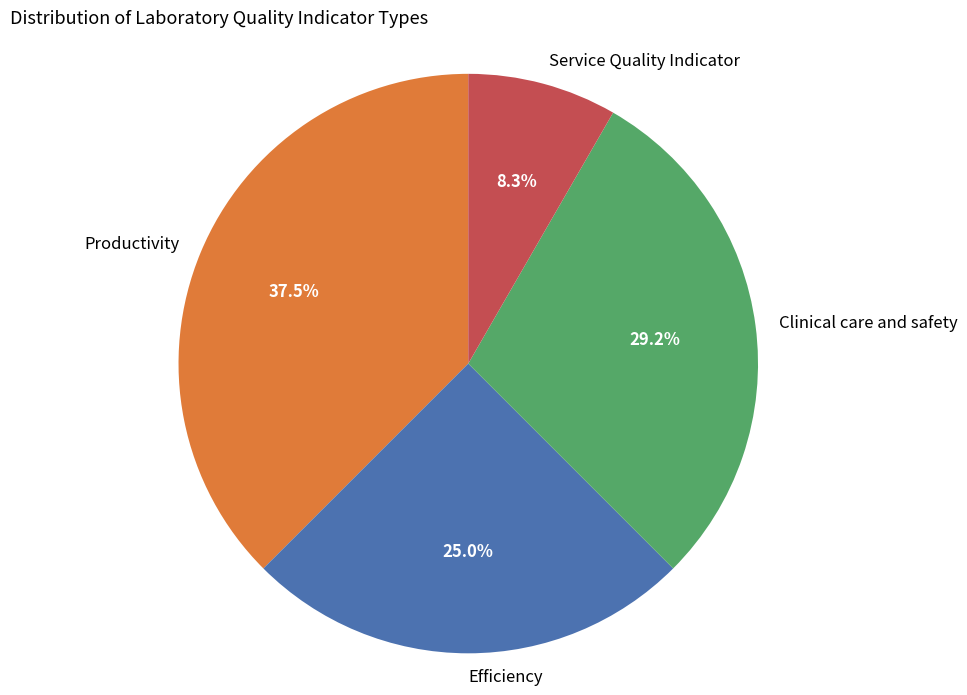

How many segments does this pie chart have?

4